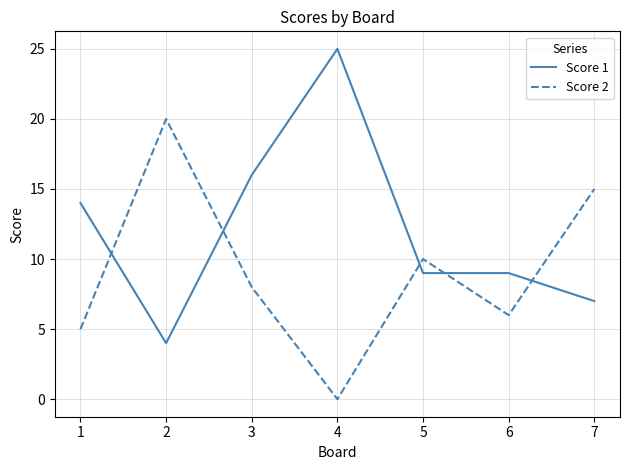

Reading right to left, extract all data points from this chart.

Score 1: 7=7	6=9	5=9	4=25	3=16	2=4	1=14
Score 2: 7=15	6=6	5=10	4=0	3=8	2=20	1=5